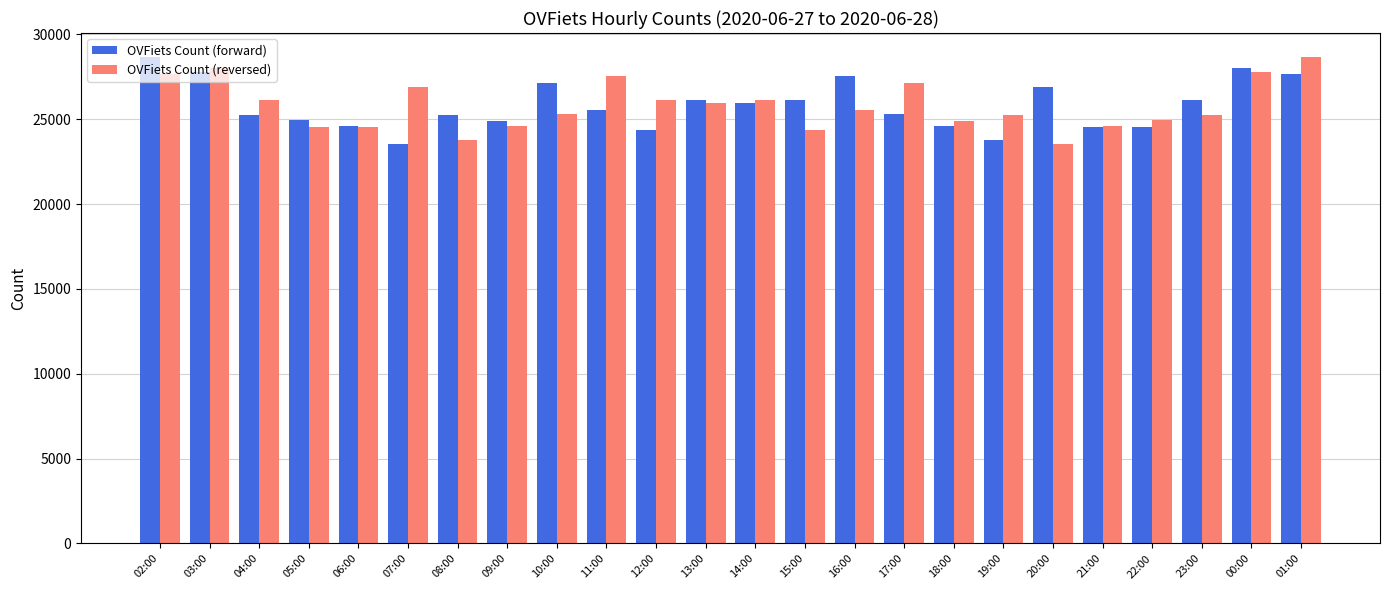

What is the maximum value shown in the chart?

28641